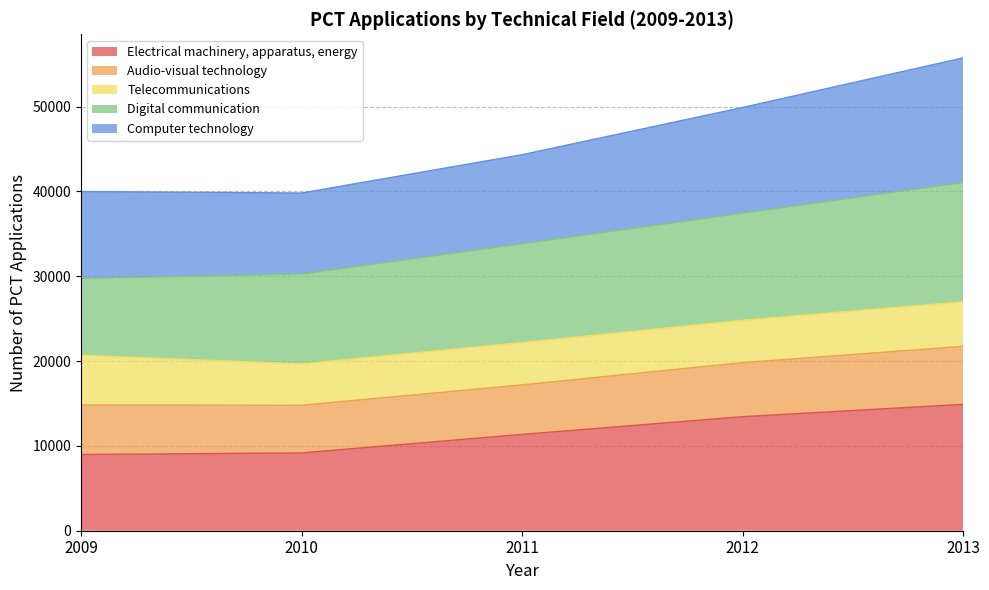

The value of Electrical machinery, apparatus, energy at 2011 is 11354. True or false?

True